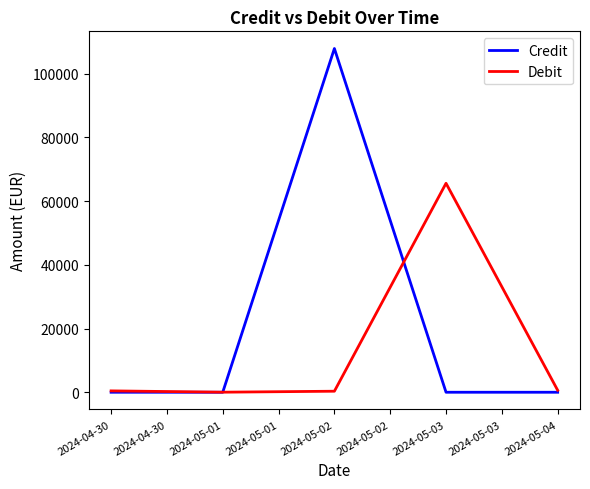

Is the value of Debit at 2024-04-30 greater than the value of Credit at 2024-05-02?

No